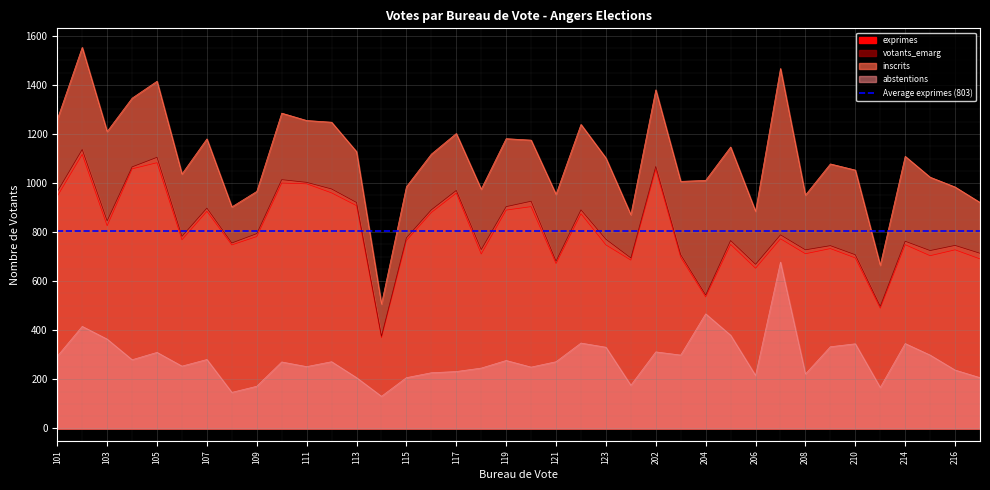

What is the spread (max minus min) of values at 207?

789